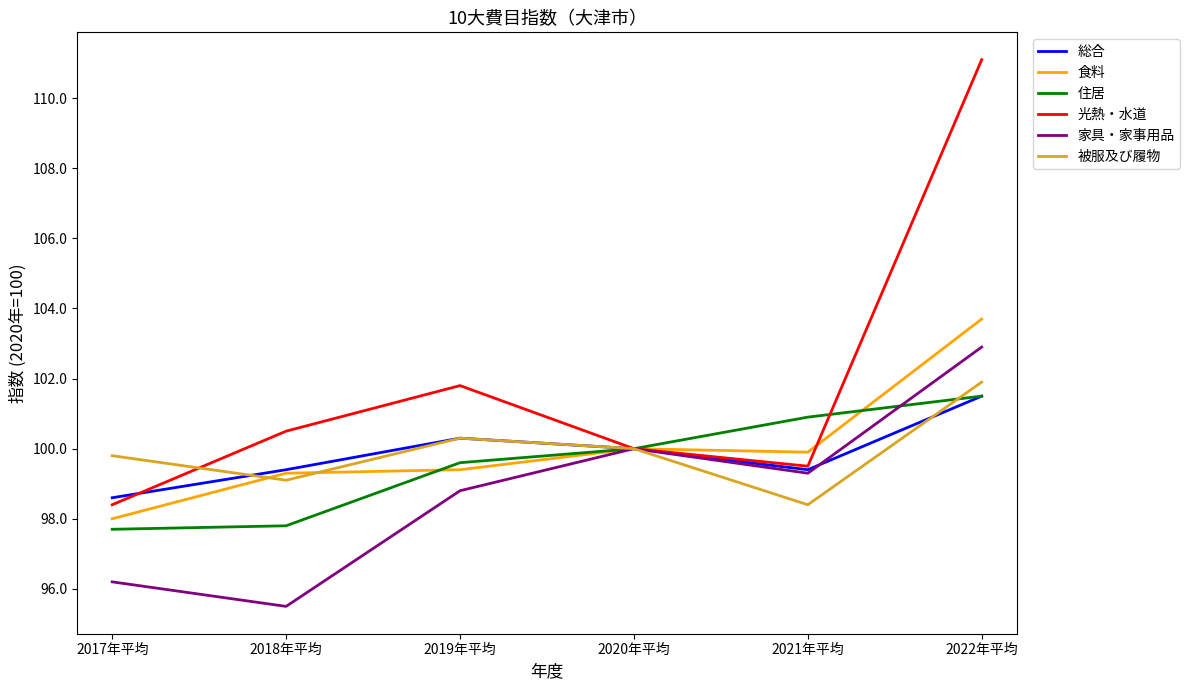

At which label does 光熱・水道 first exceed 100?

2018年平均